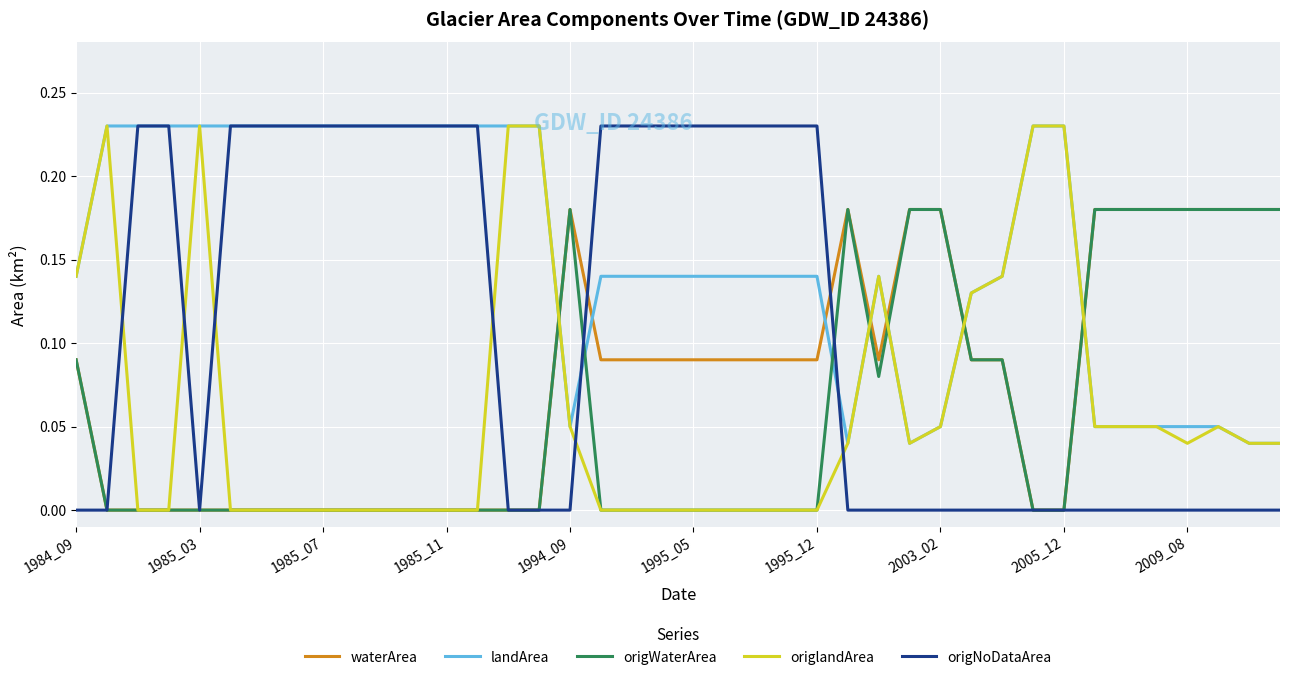

True or false: waterArea and landArea cross at least once.

True